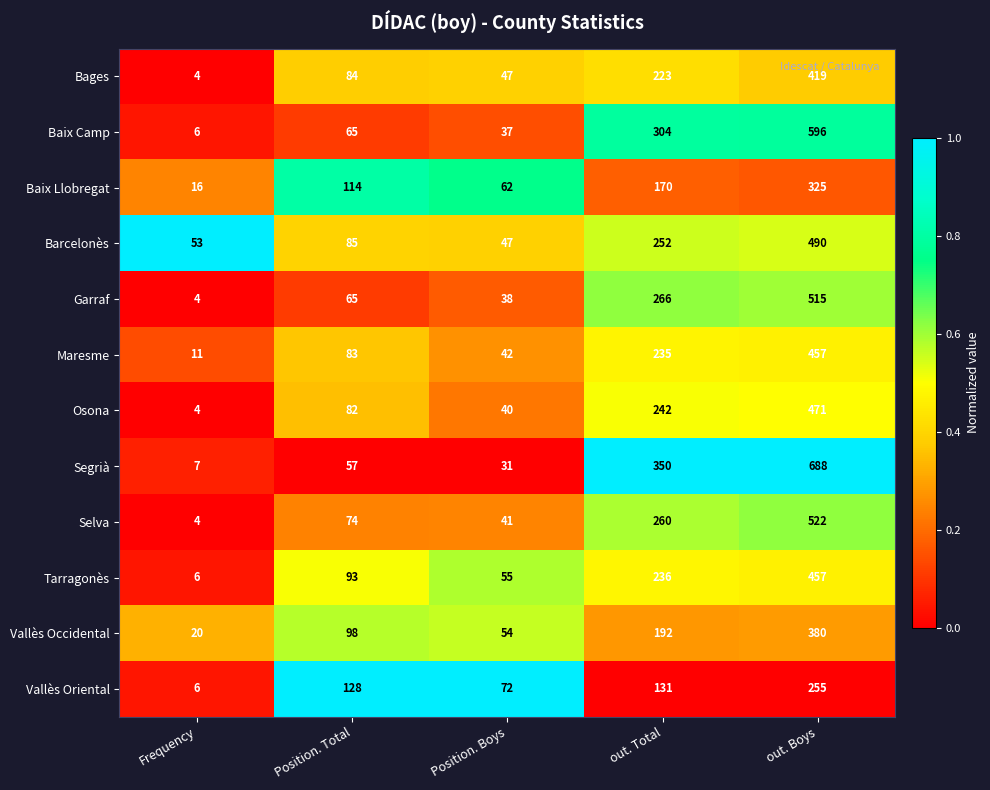

Is the value of Segrià at out. Boys greater than the value of Maresme at Position. Boys?

Yes